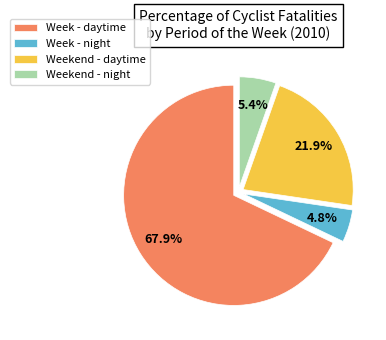

Is it true that Weekend - night is 5% of the pie?

True